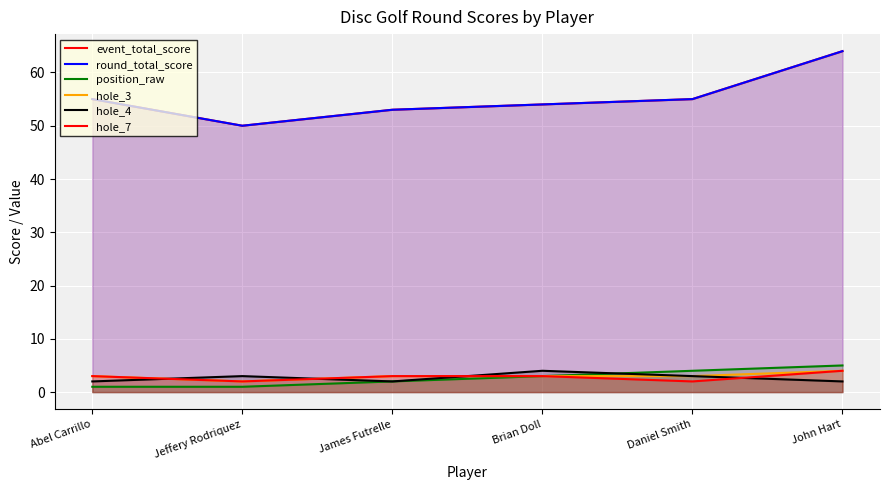

What is the value of the hole_3 point at the 4th from the left?

3